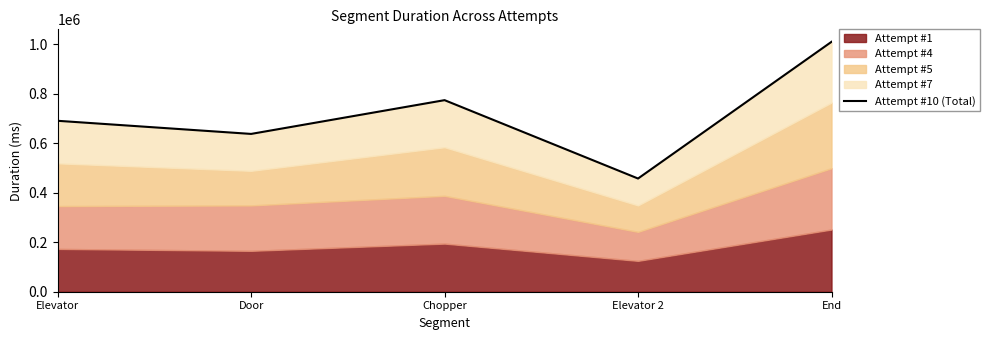

What is the approximate value at Elevator?

691193